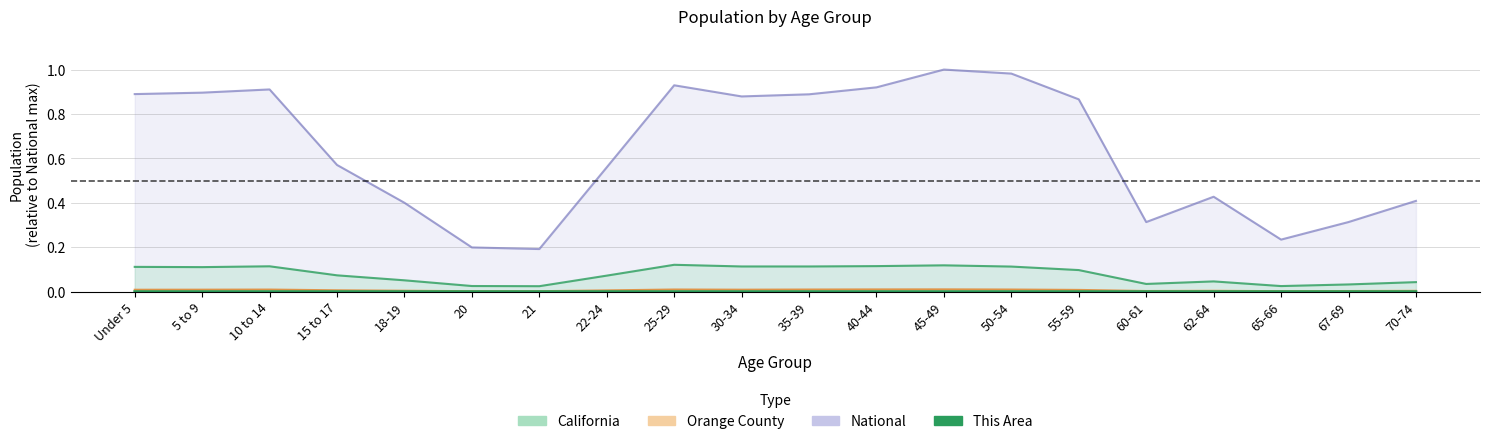

In National, how many points are higher than both neighbors (excluding endpoints)?

4